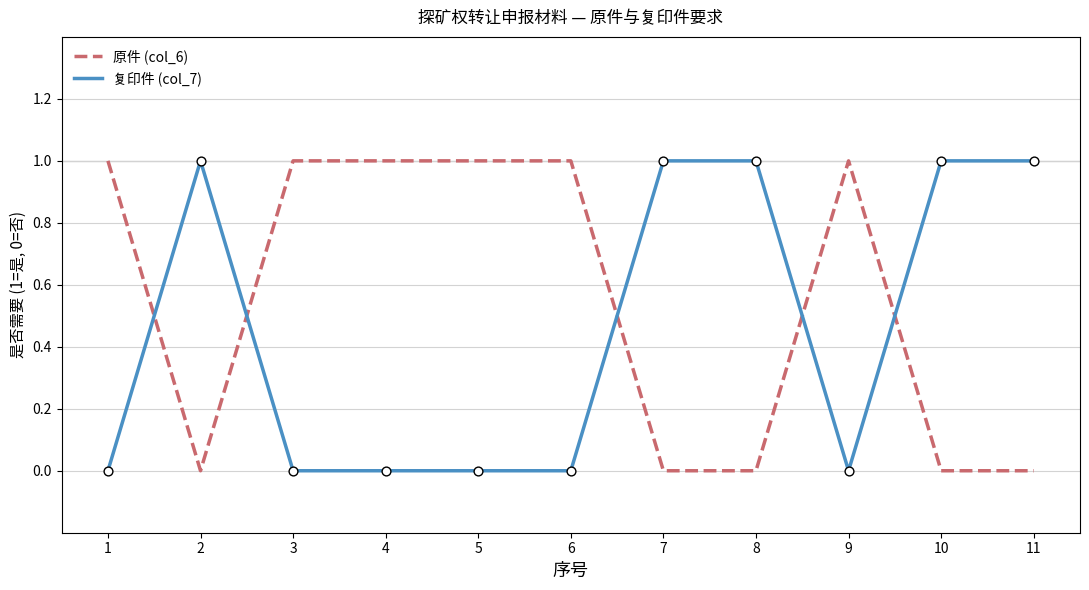

The 复印件 (col_7) series shows 0 at 2. True or false?

False